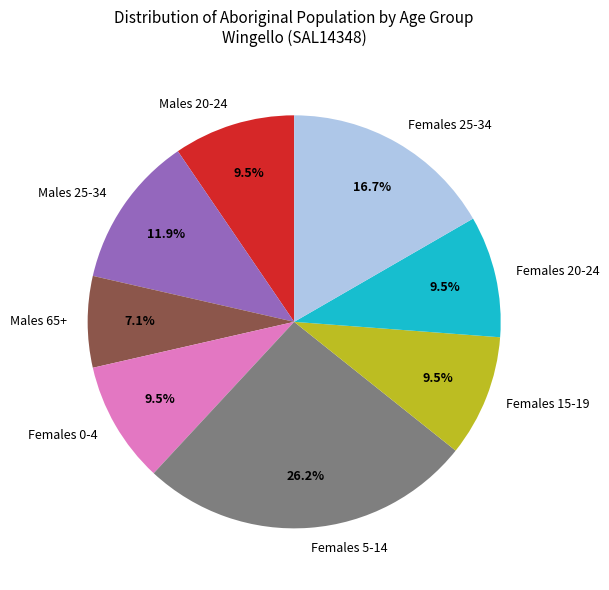

Which category has the smallest portion of the pie?

Males 65+